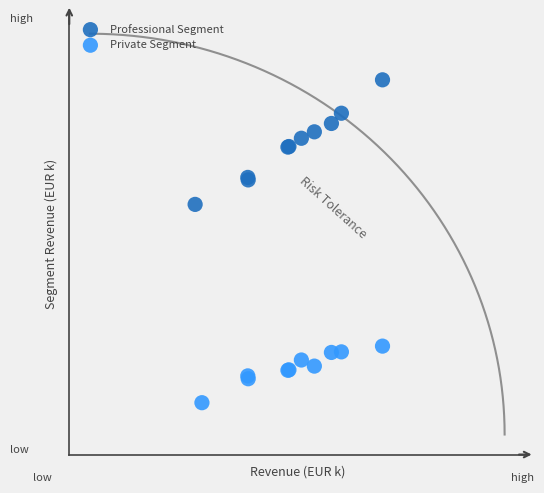

Which series has the widest spread of Y values?

Professional Segment